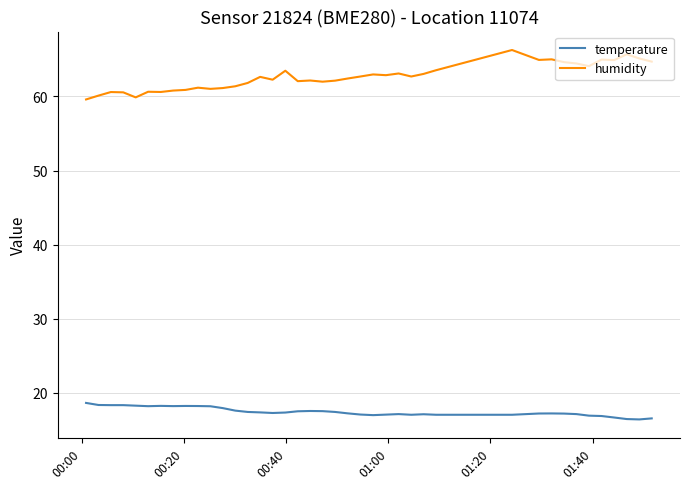

Which series has the largest total across all categories?

humidity